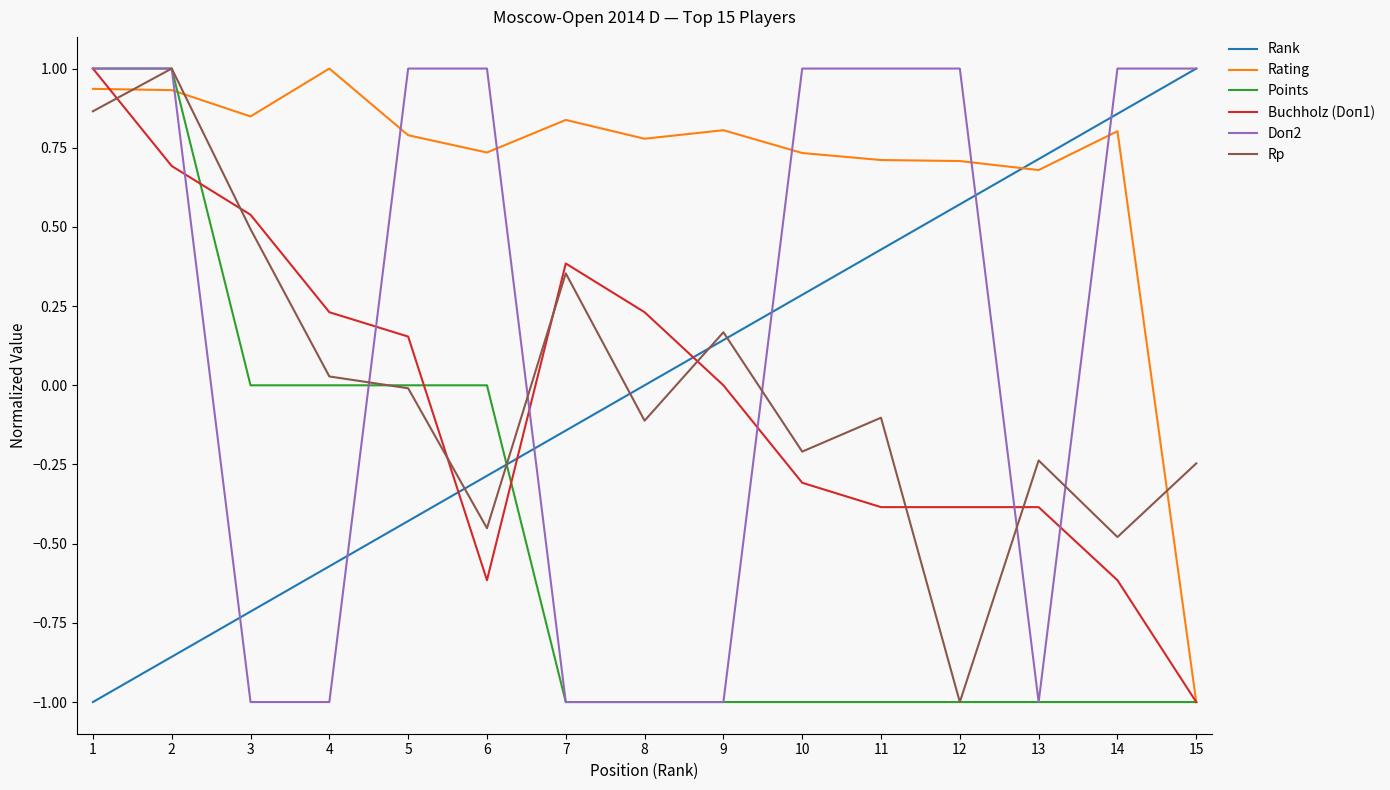

True or false: Rank and Rp cross at least once.

True